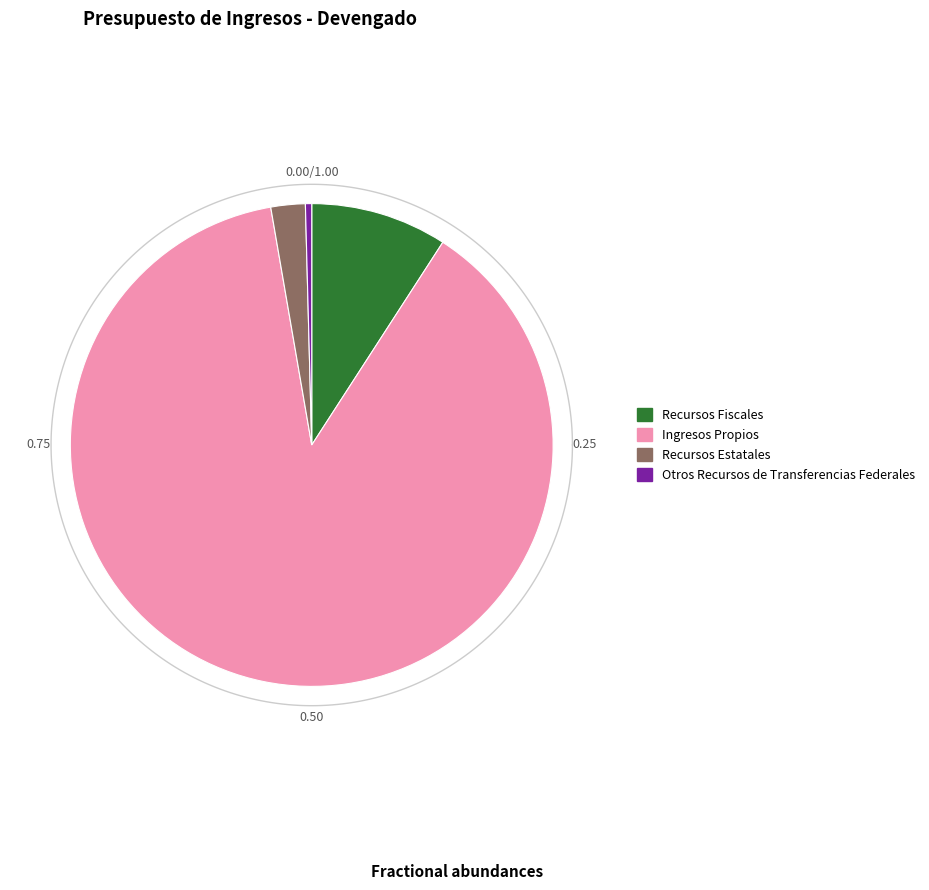

Count the number of slices in the pie.

4